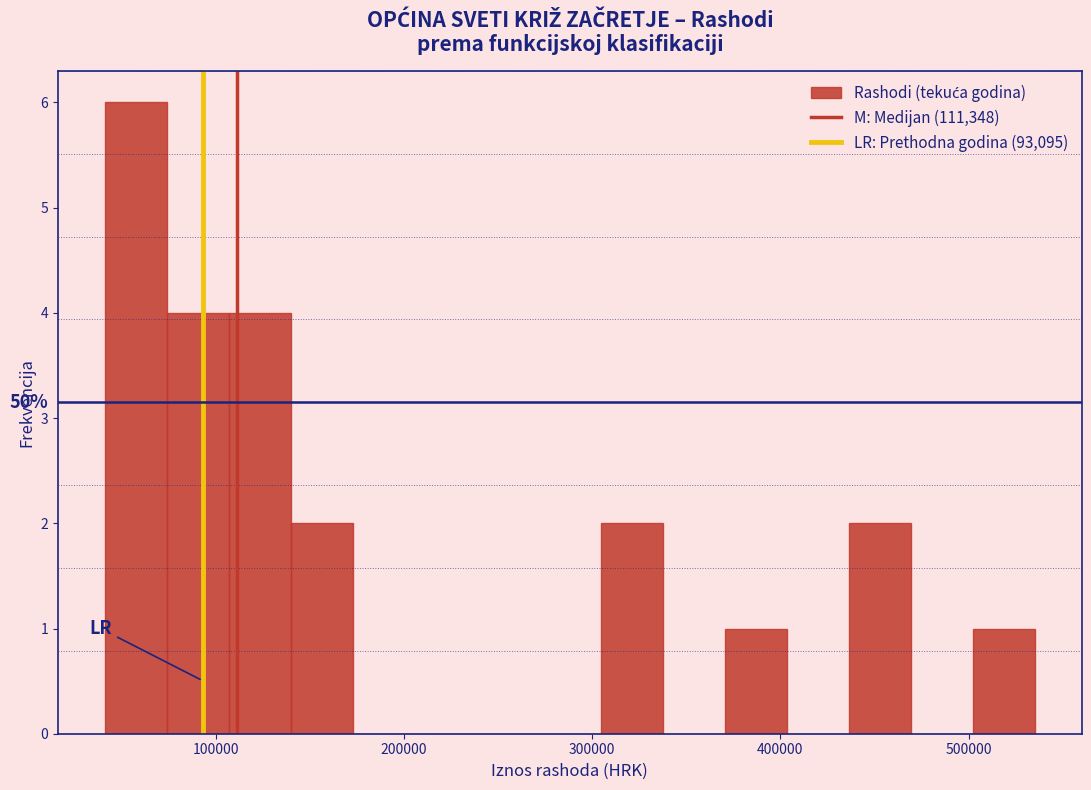

Read against the x-axis, roughly where is the centre of the tallest bar?

60000